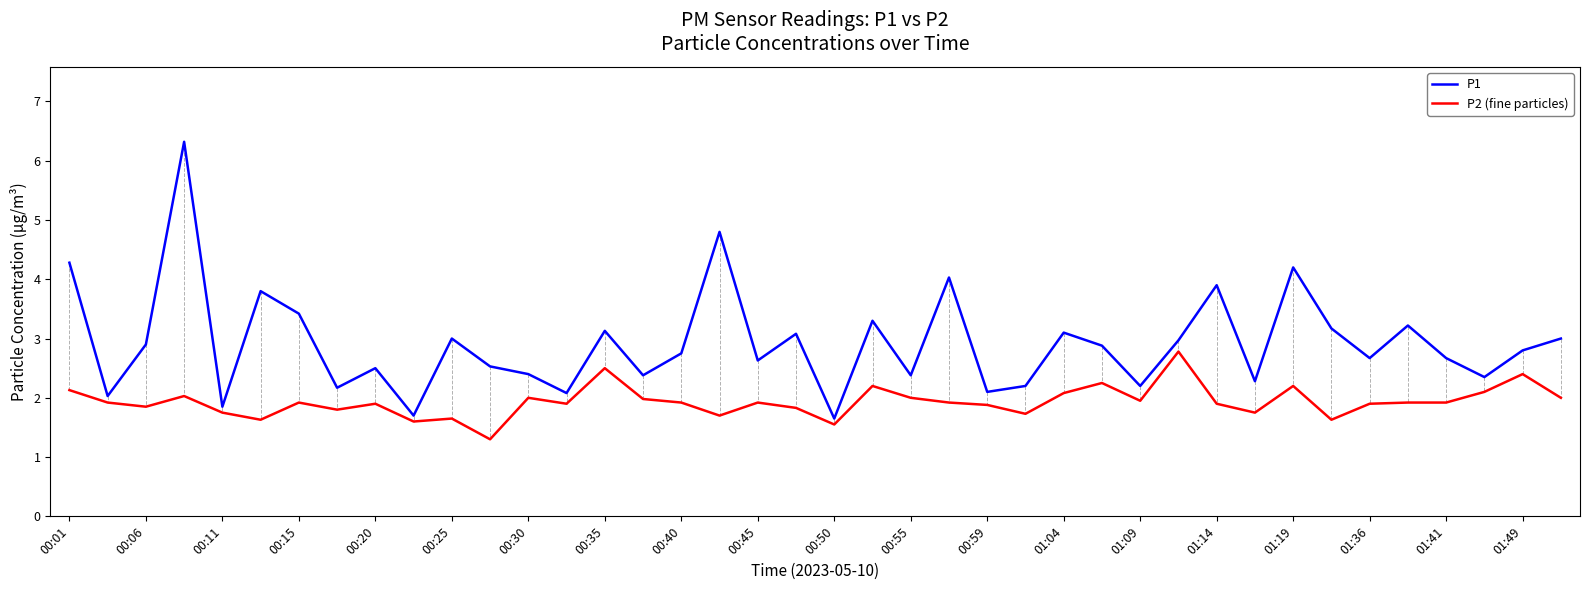

List the series in order of their peak value, highest first.

P1, P2 (fine particles)